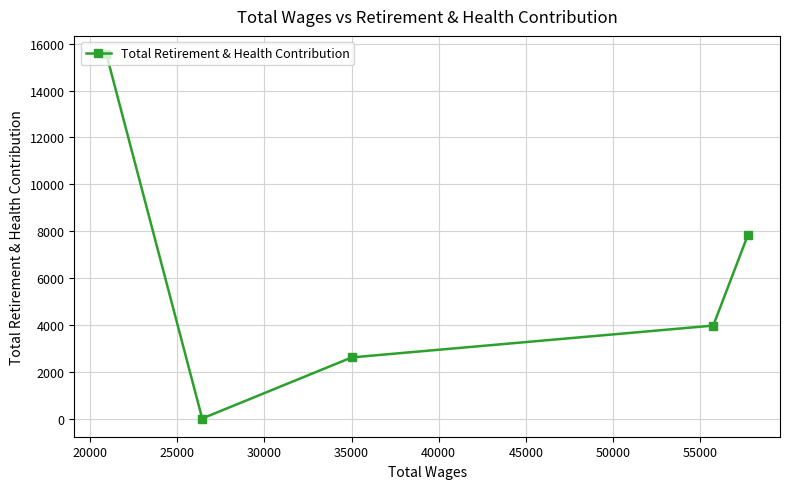

What is the sum of all values?

29964